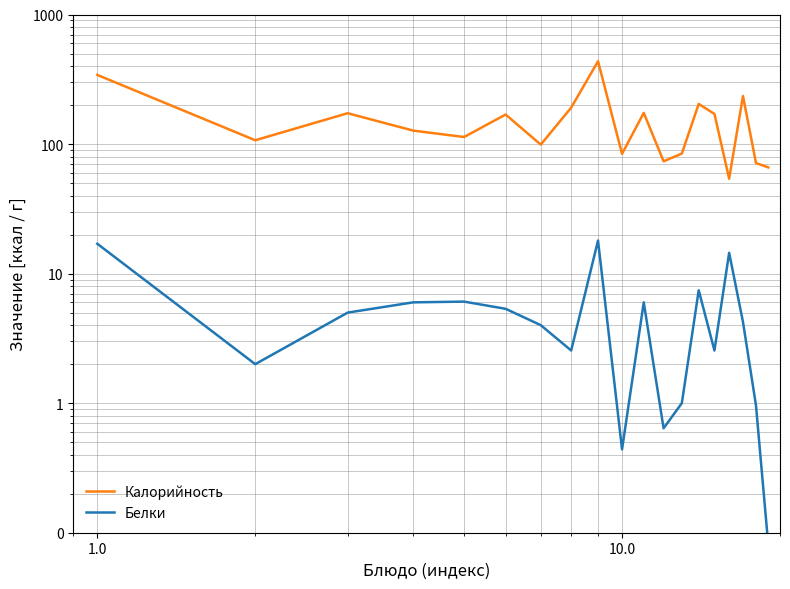

What is the smallest value displayed?

0.1